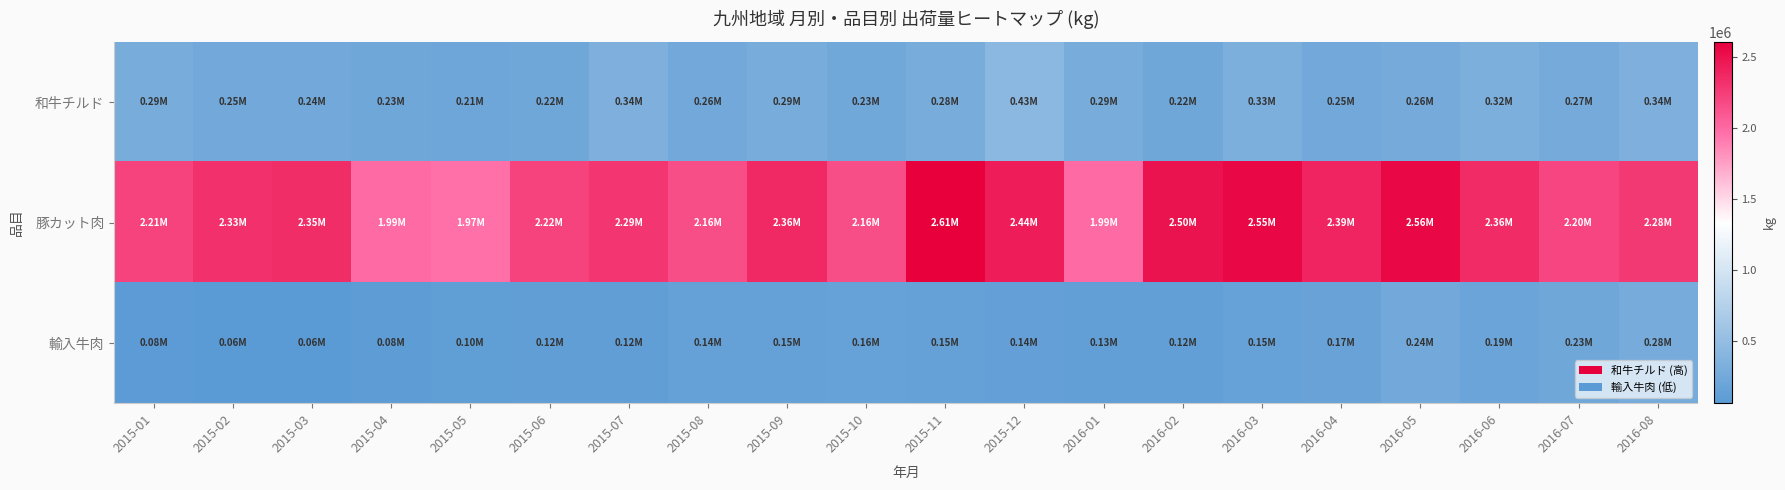

Reading right to left, transcribe all the data shown in this chart.

和牛チルド: 2016-08=339155.1	2016-07=266425.0	2016-06=323875.0	2016-05=257852.0	2016-04=246666.9	2016-03=326473.0	2016-02=222931.0	2016-01=286426.7	2015-12=432249.0	2015-11=283578.0	2015-10=229645.0	2015-09=294543.4	2015-08=255426.0	2015-07=344697.0	2015-06=223623.0	2015-05=211942.0	2015-04=226543.3	2015-03=244750.0	2015-02=247687.0	2015-01=288702.3
豚カット肉: 2016-08=2279596.2	2016-07=2203292.0	2016-06=2358997.0	2016-05=2558550.0	2016-04=2390968.0	2016-03=2553838.0	2016-02=2499937.0	2016-01=1993633.0	2015-12=2437477.0	2015-11=2609957.0	2015-10=2158362.0	2015-09=2364057.0	2015-08=2161384.2	2015-07=2293746.0	2015-06=2215130.0	2015-05=1968607.0	2015-04=1994996.0	2015-03=2348062.0	2015-02=2326311.0	2015-01=2212866.1
輸入牛肉: 2016-08=276851.0	2016-07=225675.0	2016-06=185197.0	2016-05=242893.0	2016-04=166235.0	2016-03=148738.0	2016-02=121469.0	2016-01=127638.5	2015-12=135617.7	2015-11=145537.0	2015-10=155927.0	2015-09=147045.0	2015-08=141815.0	2015-07=117958.0	2015-06=117710.0	2015-05=101528.0	2015-04=82858.0	2015-03=58371.0	2015-02=58611.0	2015-01=76418.4